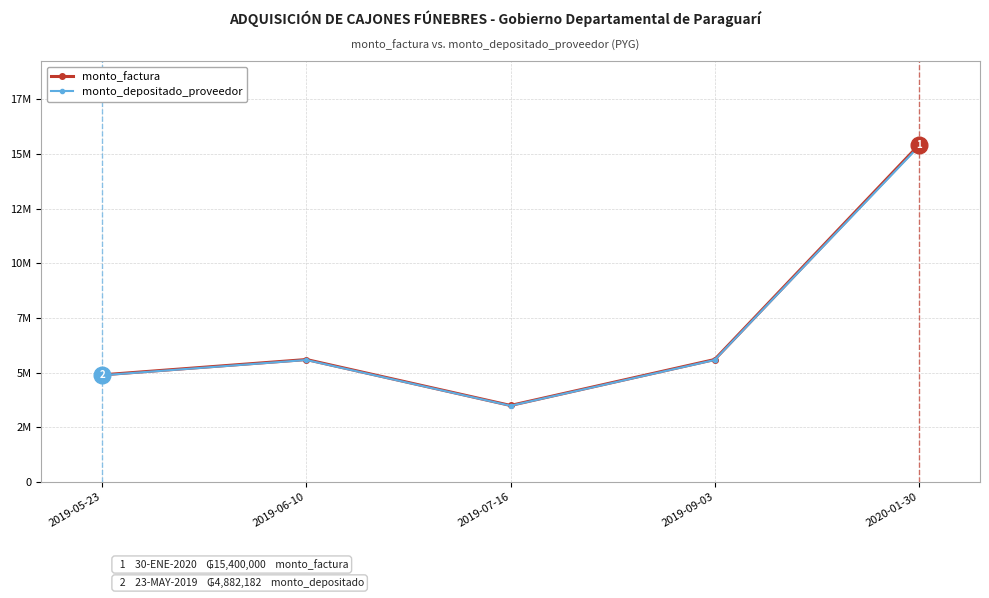

Is this an area chart (filled region under the line)?

No